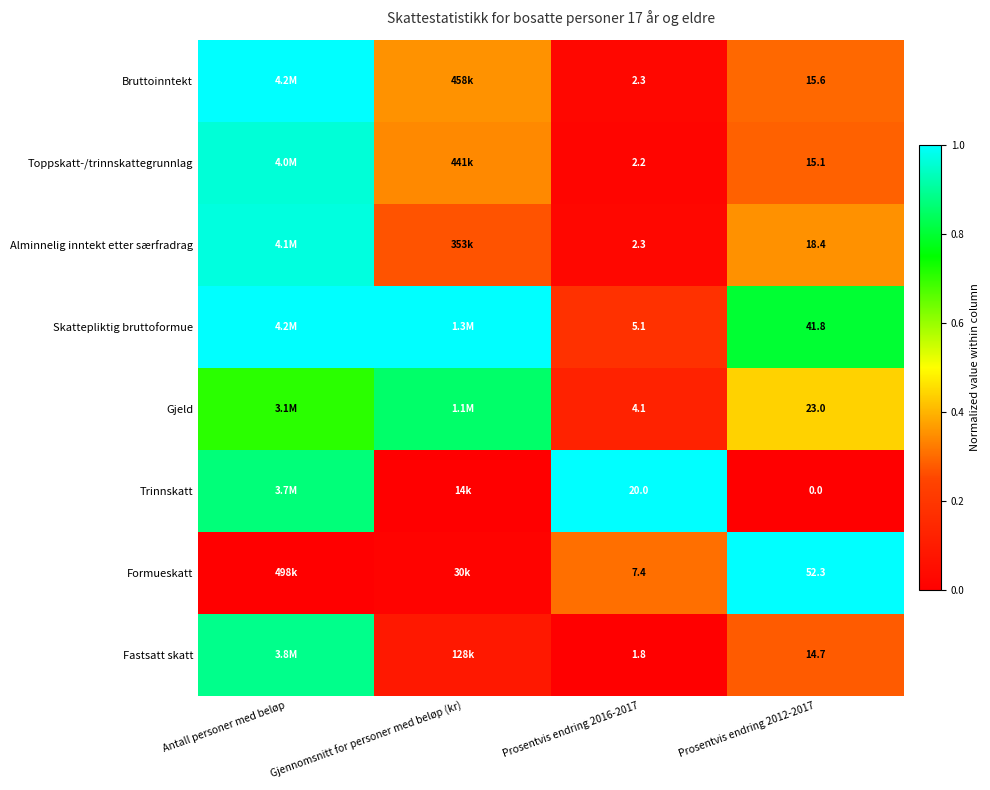

At which label is Alminnelig inntekt etter særfradrag closest to 0?

Prosentvis endring 2016-2017